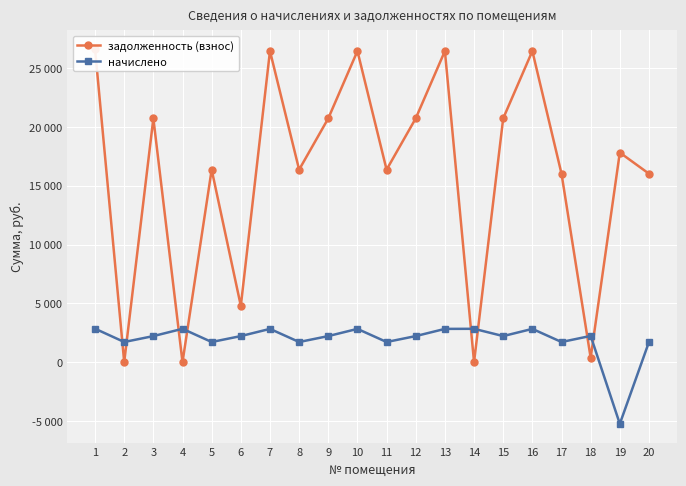

Reading right to left, what are all the values shown in this chart?

задолженность (взнос): 16029.2	17825.9	371.7	16029.2	26460.9	20736.2	0.0	26460.9	20736.2	16372.0	26460.9	20736.2	16372.0	26460.9	4788.0	16372.0	0.0	20736.2	1.9	26620.0
начислено: 1714.6	-5246.3	2231.7	1714.6	2830.4	2218.1	2837.3	2830.4	2218.1	1714.6	2830.4	2218.1	1714.6	2830.4	2218.1	1714.6	2837.3	2218.1	1714.6	2847.5